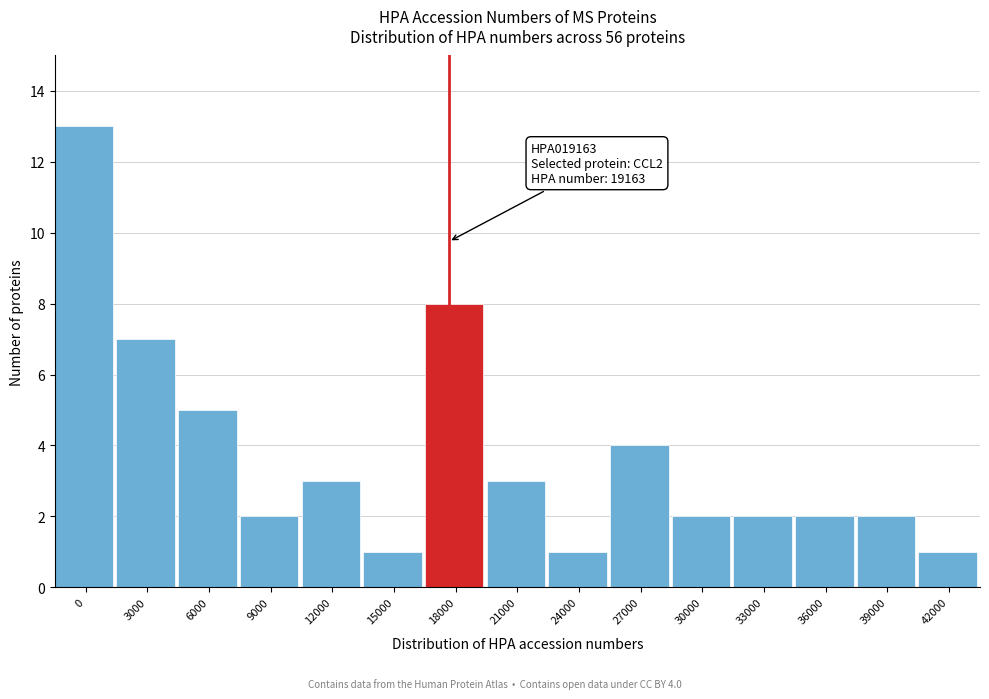

Reading left to right, what are all the values shown in this chart?

0=13	3000=7	6000=5	9000=2	12000=3	15000=1	18000=8	21000=3	24000=1	27000=4	30000=2	33000=2	36000=2	39000=2	42000=1